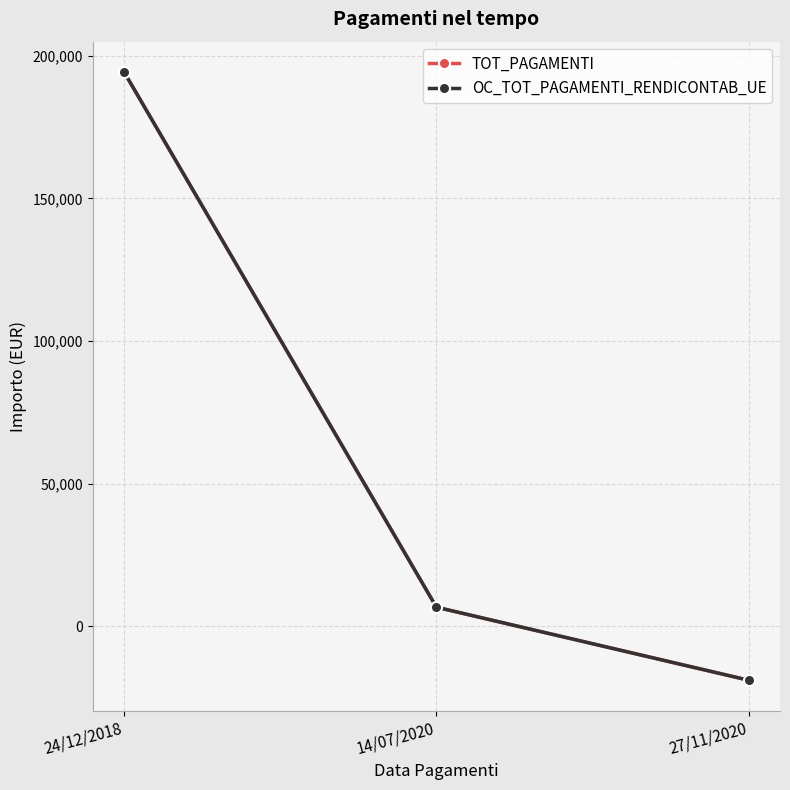

True or false: OC_TOT_PAGAMENTI_RENDICONTAB_UE has a value of 3465.2 at 14/07/2020.

False